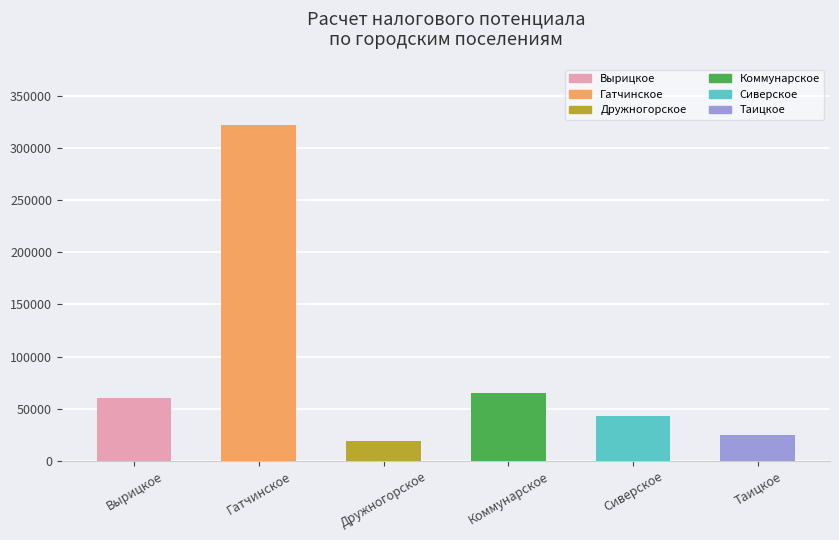

What is the value of the 6th bar from the left?

24702.2